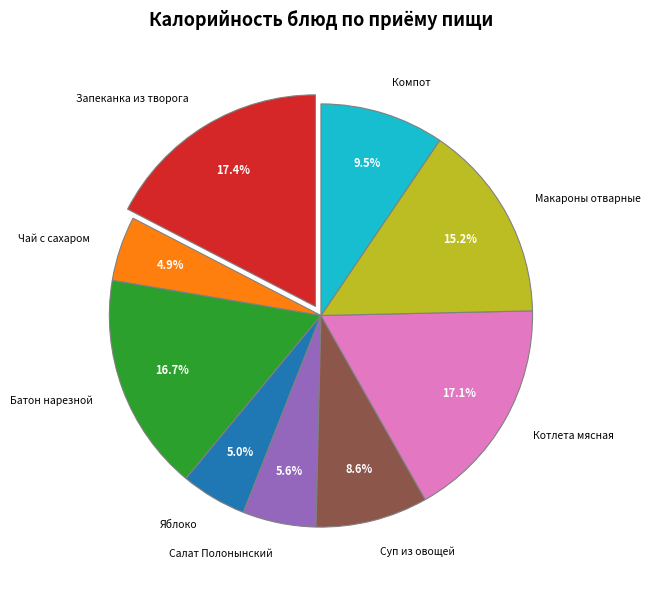

Combined, do Салат Полонынский and Яблоко account for over 50%?

No